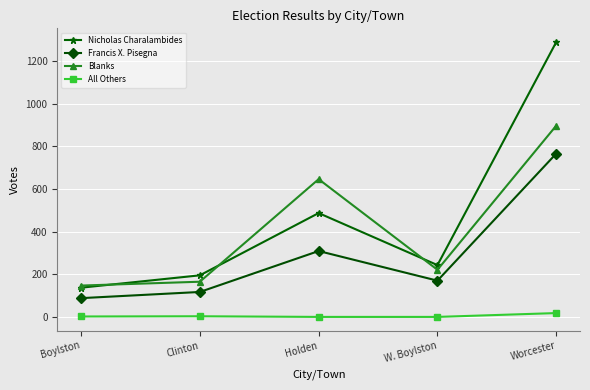

The value of Nicholas Charalambides at W. Boylston is 332. True or false?

False